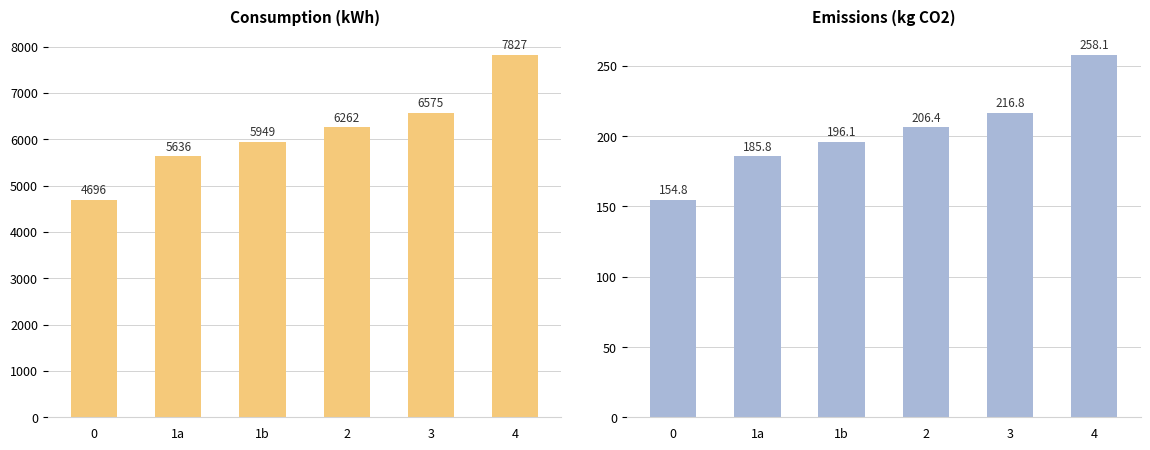

Where is Electric emissions nearest to the value 206?

2